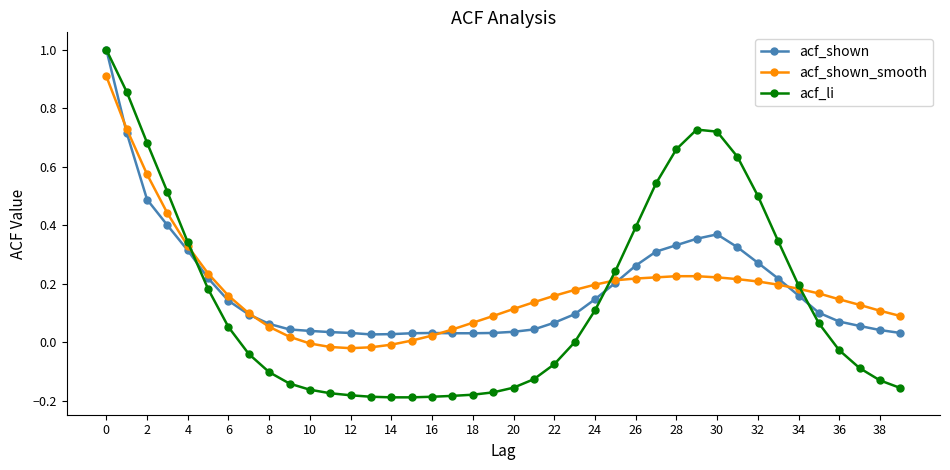

What is the maximum value for acf_shown?

1.0